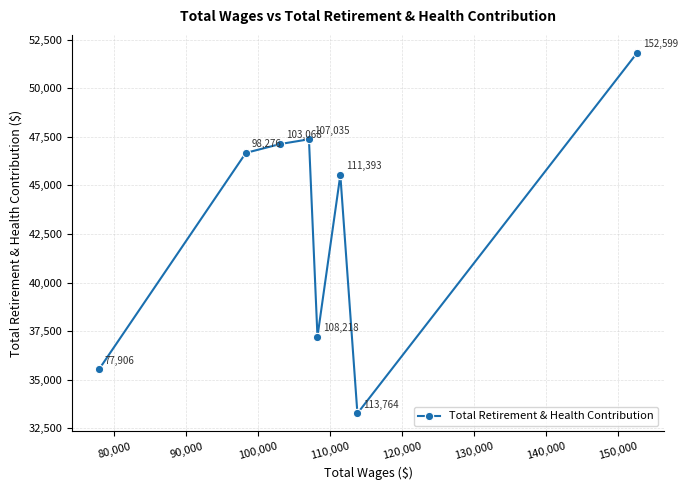

How many series are shown in this chart?

1